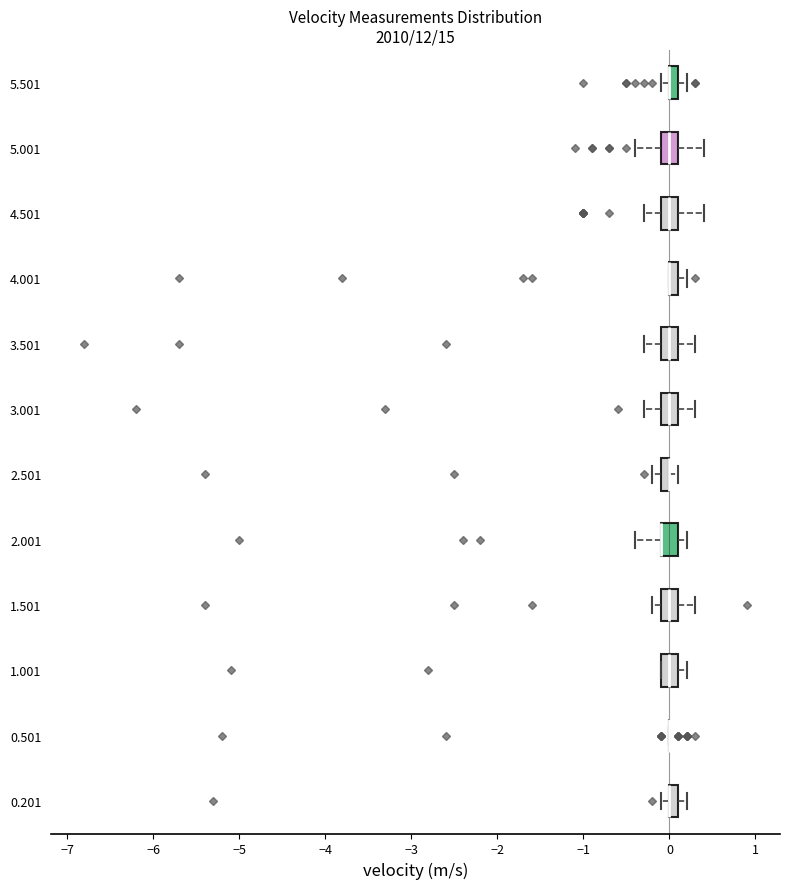

Where does the left whisker of the box at y = 4.501 end on the x-axis? The values are not printed on the chart, so give them approximately, as read against the axis.

-0.3